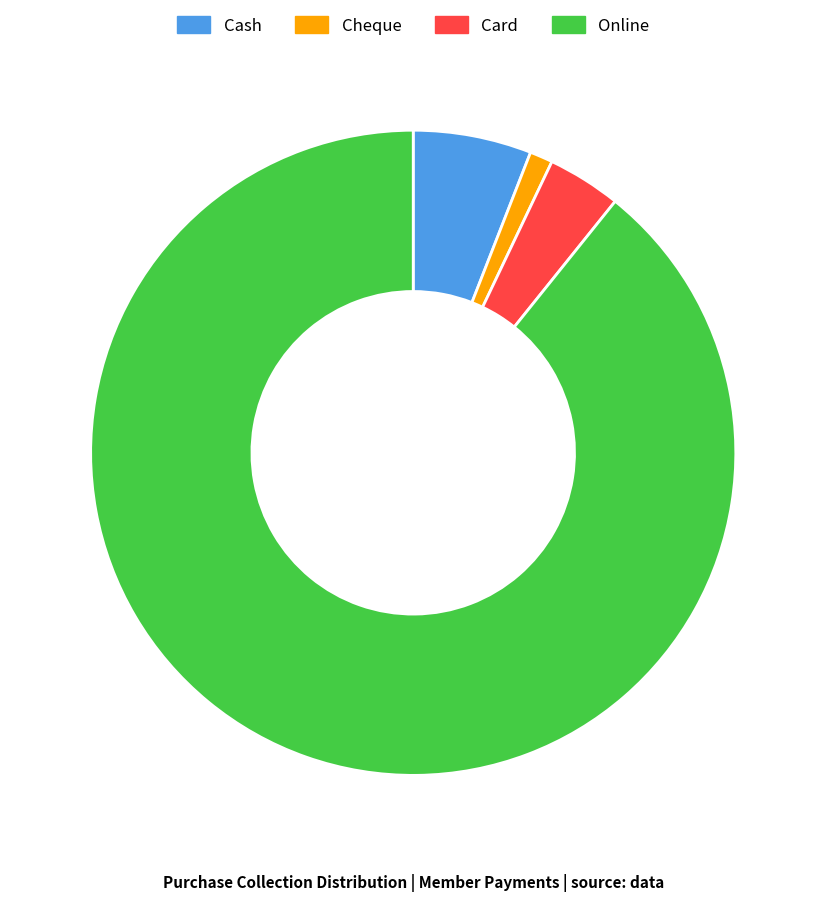

How many segments does this pie chart have?

4